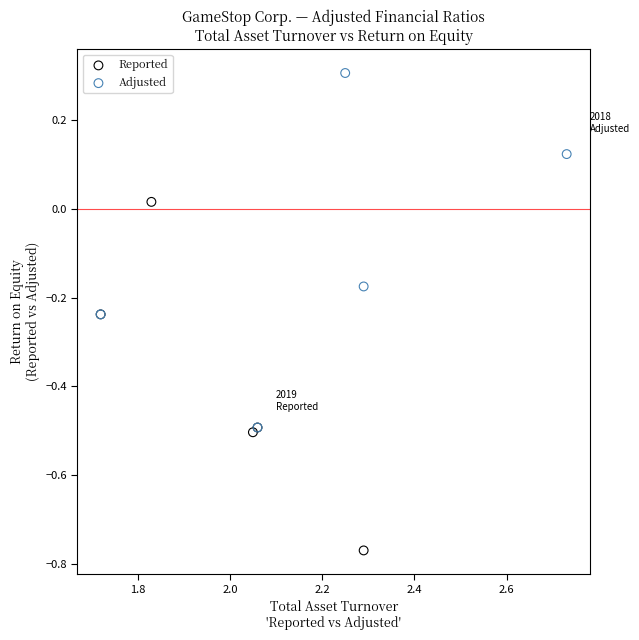

Which series reaches the minimum Y coordinate?

Reported